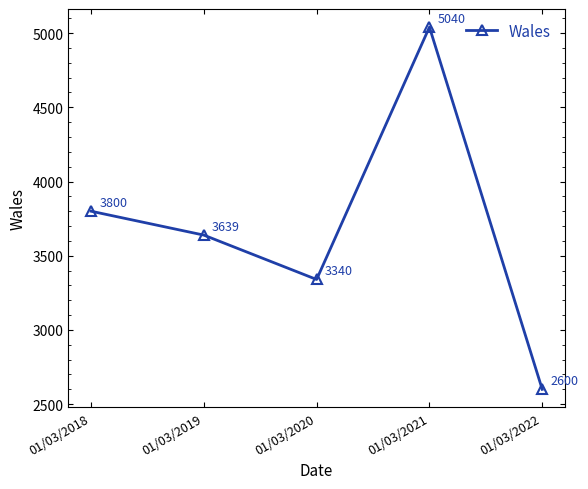

How many lines are shown in the chart?

1